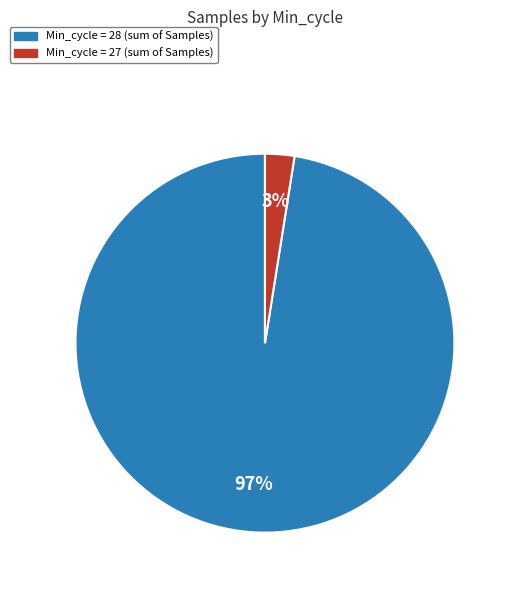

Does any single category account for the majority?

Yes